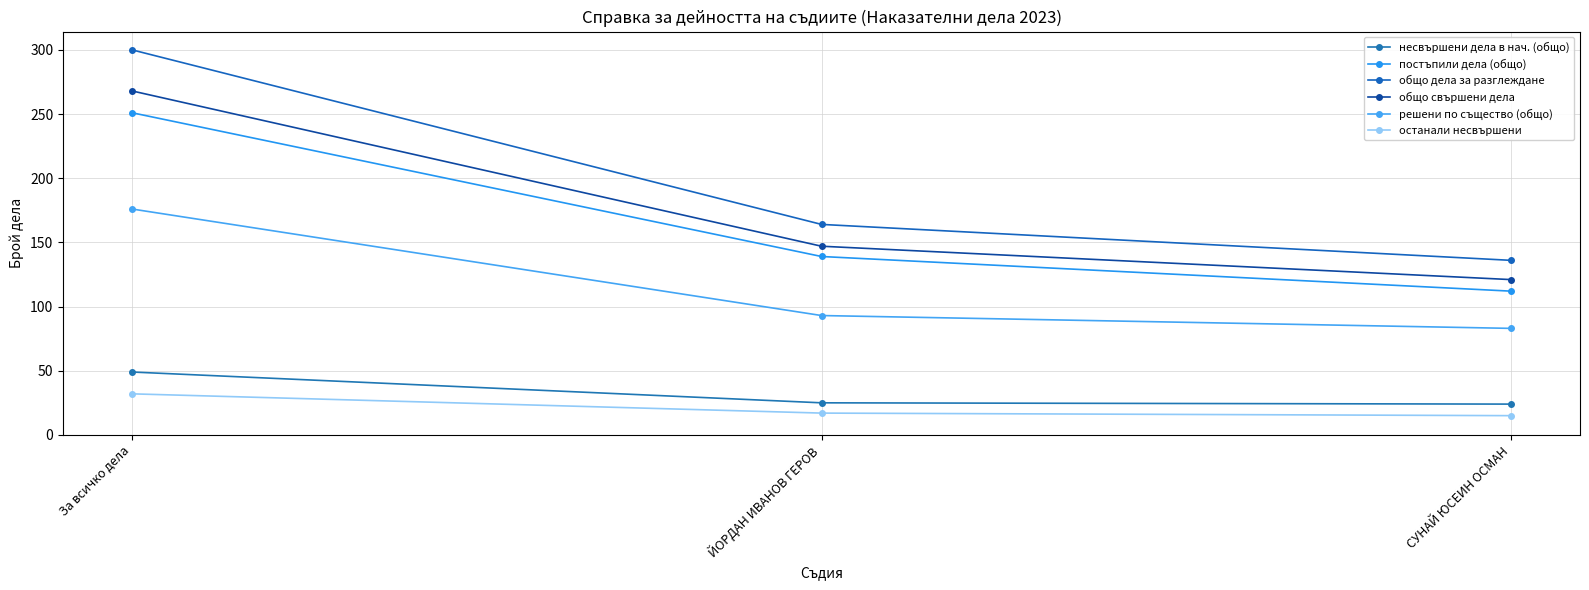

Reading left to right, extract all data points from this chart.

несвършени дела в нач. (общо): За всичко дела=49	ЙОРДАН ИВАНОВ ГЕРОВ=25	СУНАЙ ЮСЕИН ОСМАН=24
постъпили дела (общо): За всичко дела=251	ЙОРДАН ИВАНОВ ГЕРОВ=139	СУНАЙ ЮСЕИН ОСМАН=112
общо дела за разглеждане: За всичко дела=300	ЙОРДАН ИВАНОВ ГЕРОВ=164	СУНАЙ ЮСЕИН ОСМАН=136
общо свършени дела: За всичко дела=268	ЙОРДАН ИВАНОВ ГЕРОВ=147	СУНАЙ ЮСЕИН ОСМАН=121
решени по същество (общо): За всичко дела=176	ЙОРДАН ИВАНОВ ГЕРОВ=93	СУНАЙ ЮСЕИН ОСМАН=83
останали несвършени: За всичко дела=32	ЙОРДАН ИВАНОВ ГЕРОВ=17	СУНАЙ ЮСЕИН ОСМАН=15